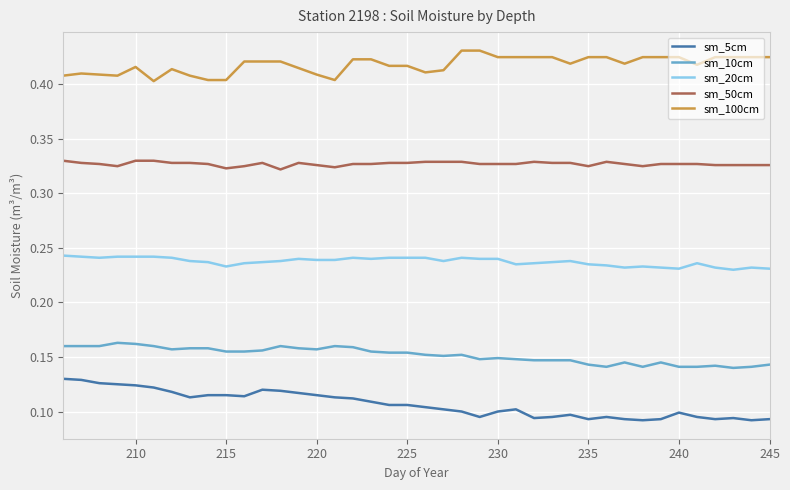

True or false: sm_5cm and sm_20cm intersect in this chart.

False